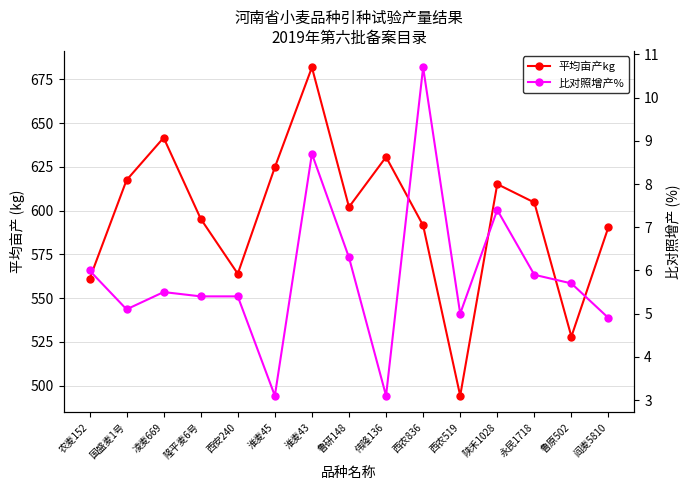

What is the sum of the 比对照增产% values at 淮麦45 and 西农836?

13.8